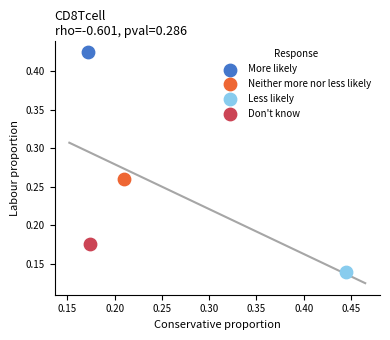

Which series reaches the minimum Y coordinate?

Less likely